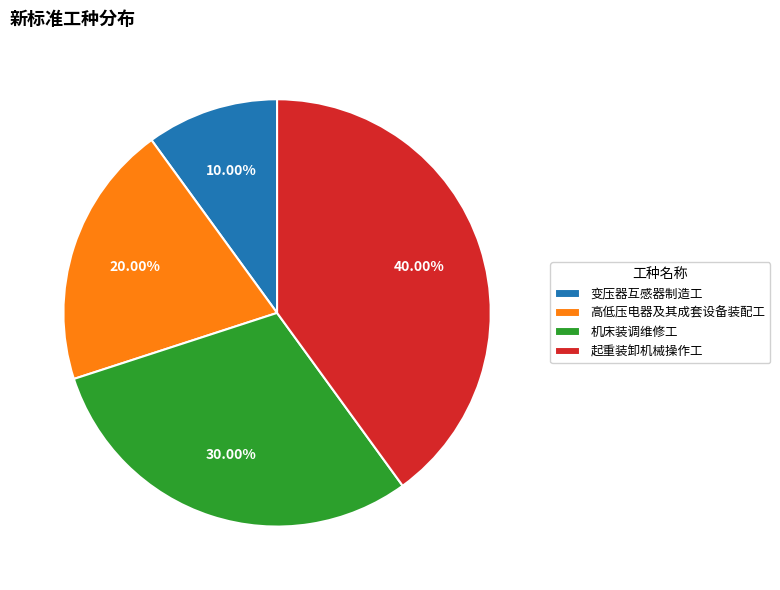

What is the ratio of the value at 起重装卸机械操作工 to the value at 变压器互感器制造工?

4.0